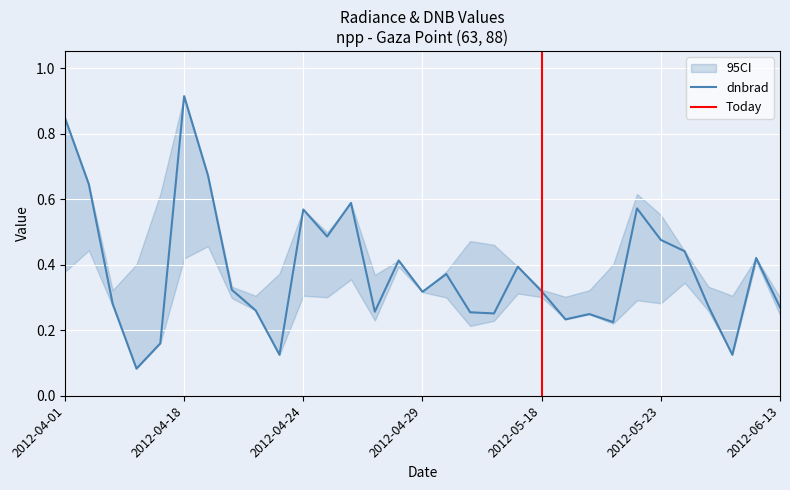

Where is the first local maximum for dnbrad?

2012-04-18